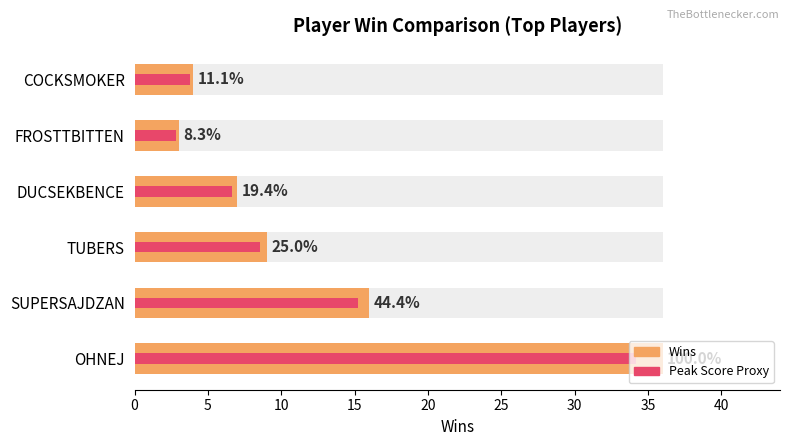

What is the average value of the Wins series?

12.5